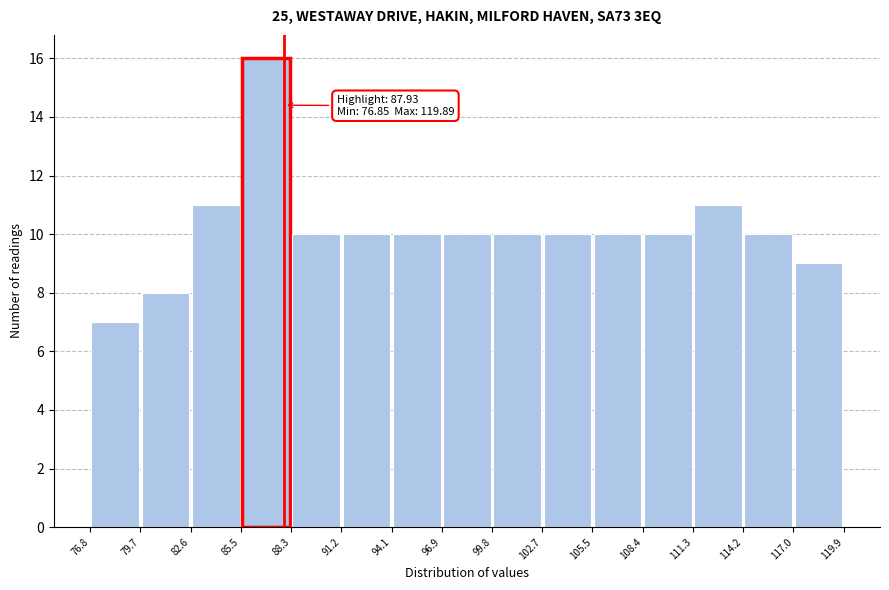

Over which range of the x-axis is the bar tallest?

85.5 to 88.3